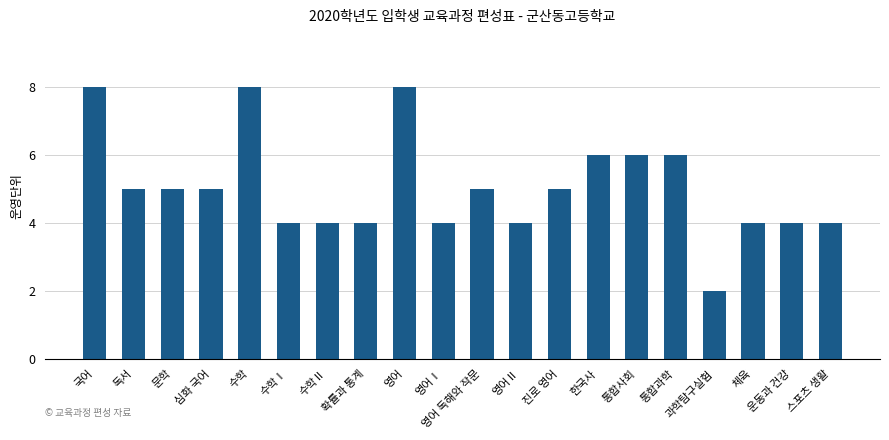

Approximately how many times larger is the value at 영어Ⅰ compared to 통합사회?

0.7